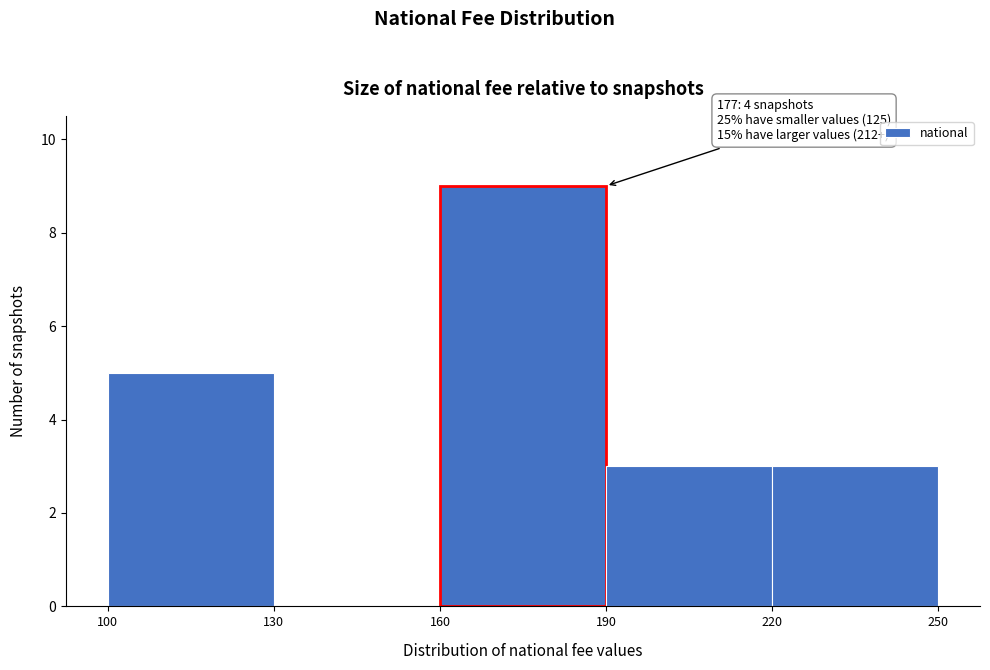

Over which range of the x-axis is the bar tallest?

160 to 190